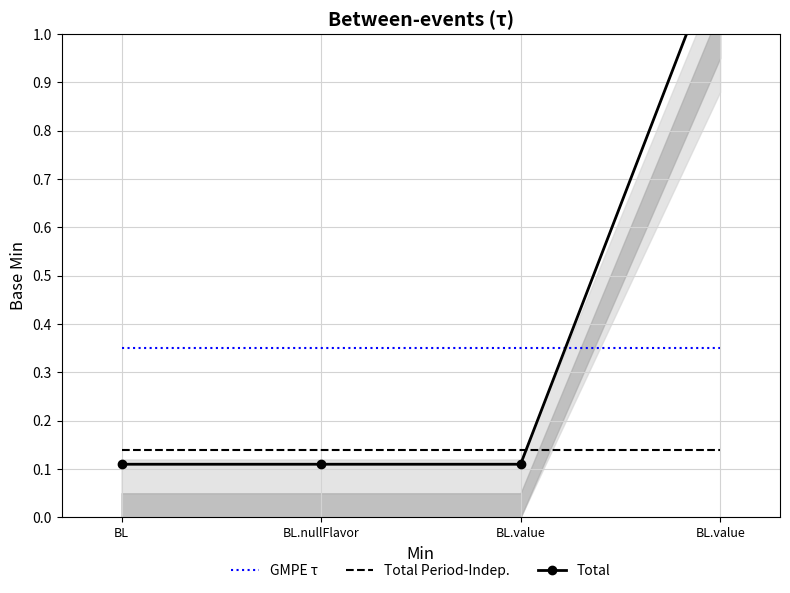

How many intersections are there between GMPE τ and Total?

1